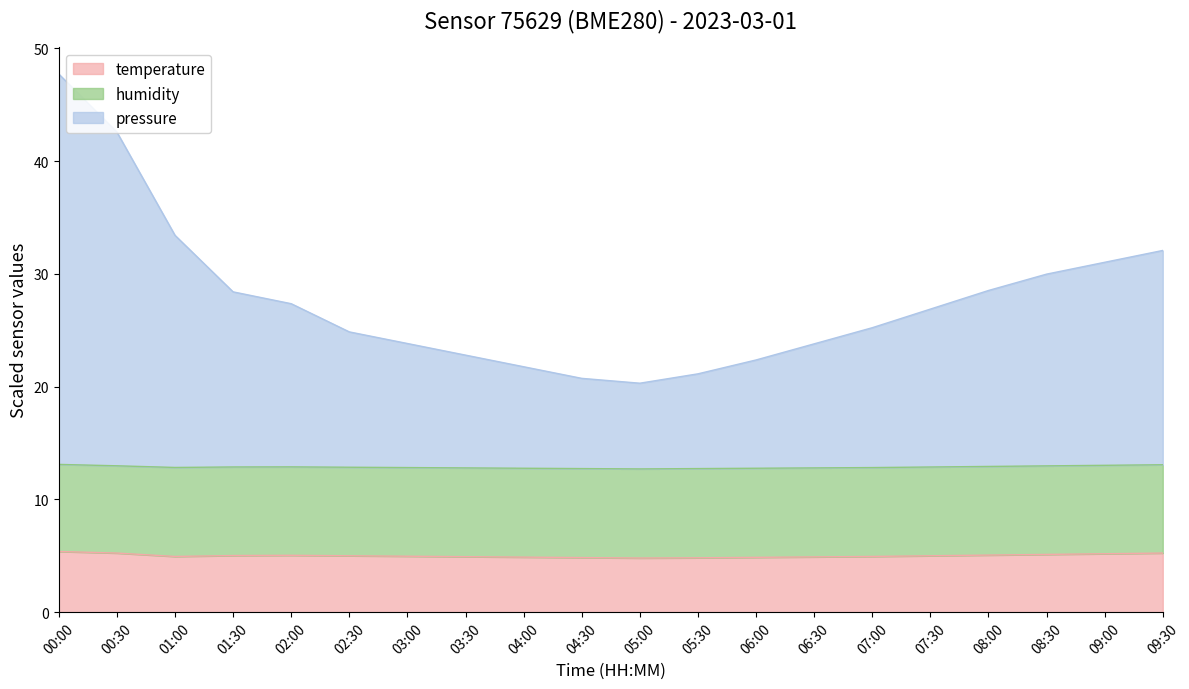

The temperature series shows 2.2 at 06:30. True or false?

False